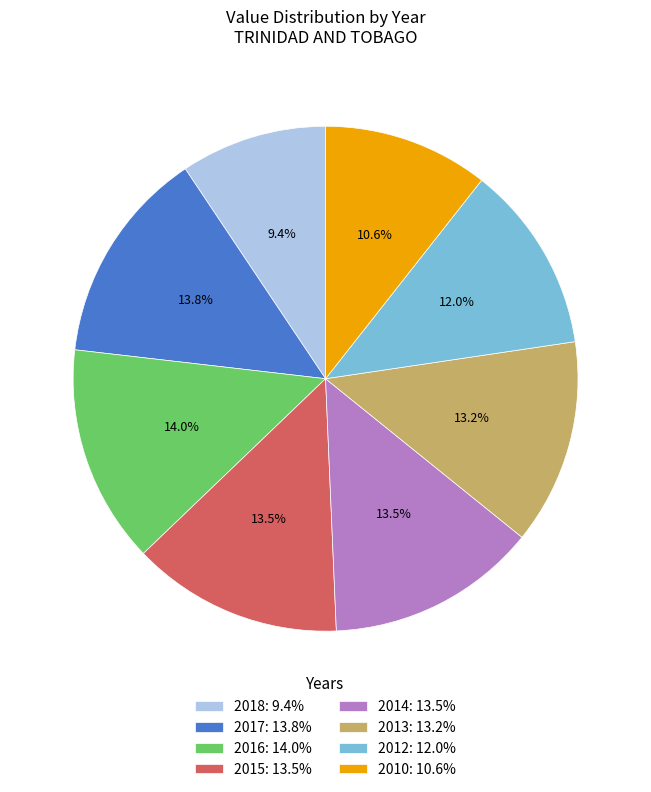

The 2010 slice represents 1% of the pie. True or false?

False